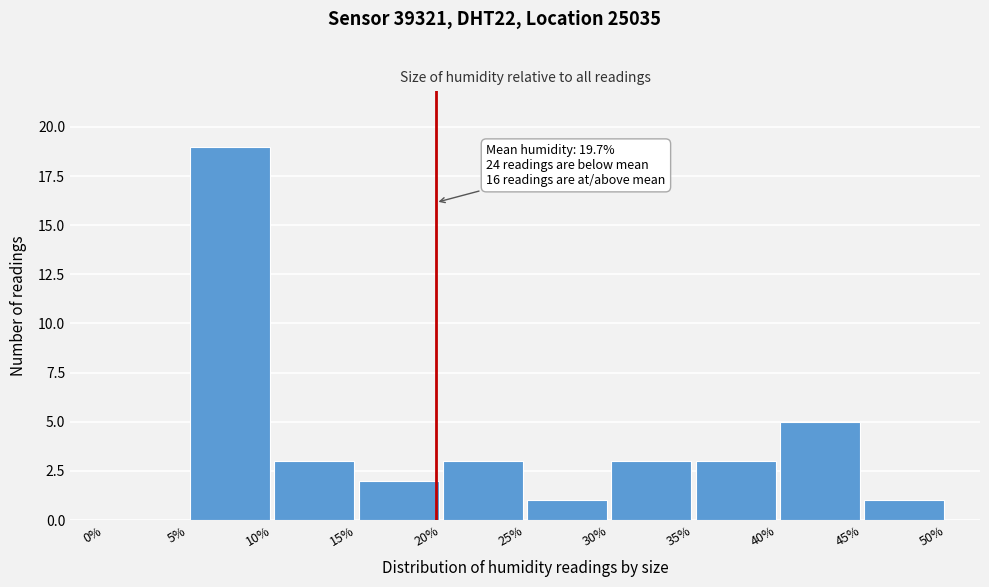

Over which range of the x-axis is the bar tallest?

5% to 10%